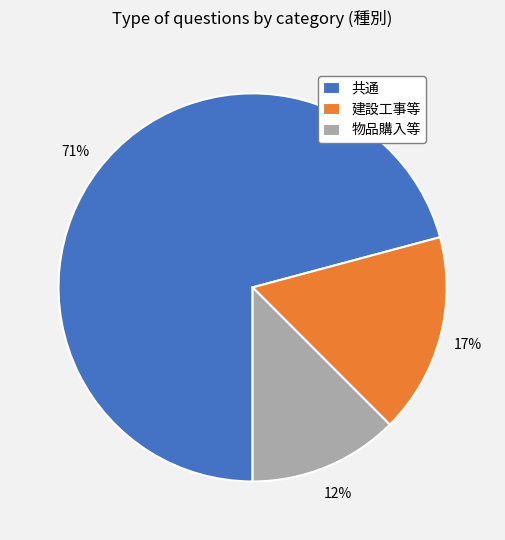

Which has a higher value, 共通 or 建設工事等?

共通